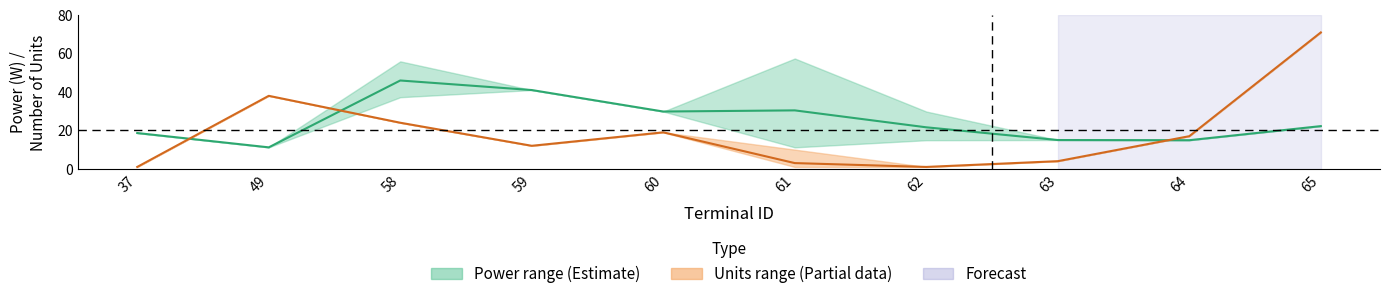

Which series has the widest spread of values?

Units mid